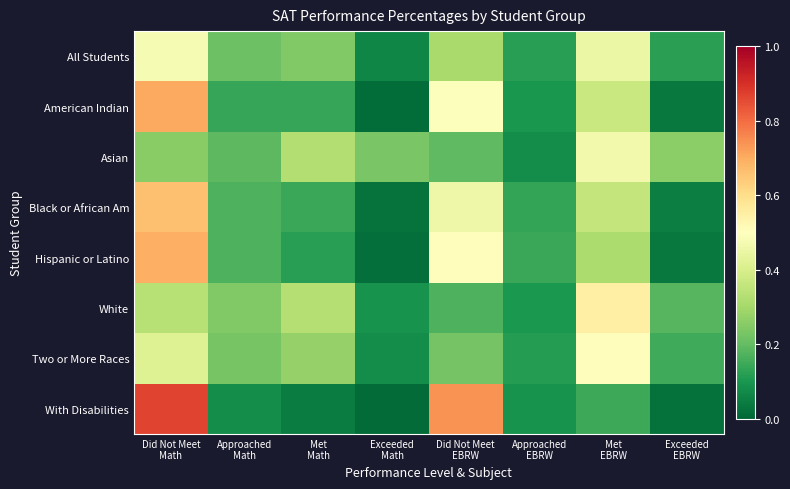

Rank the series by their maximum value, from highest to lowest.

With Disabilities, American Indian, Hispanic or Latino, Black or African Am, White, Two or More Races, All Students, Asian